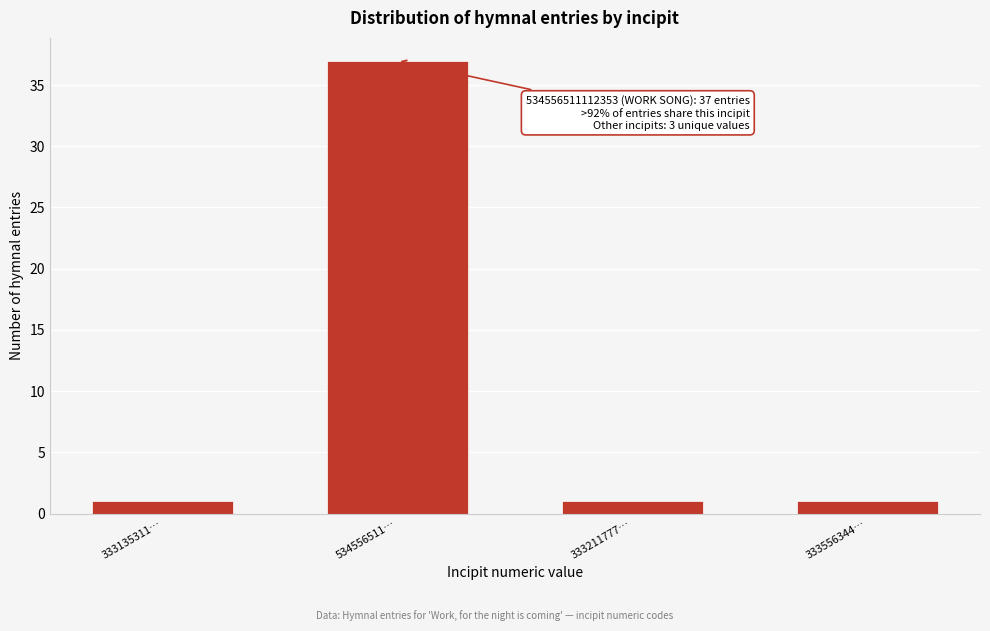

Reading right to left, extract all data points from this chart.

1	1	37	1